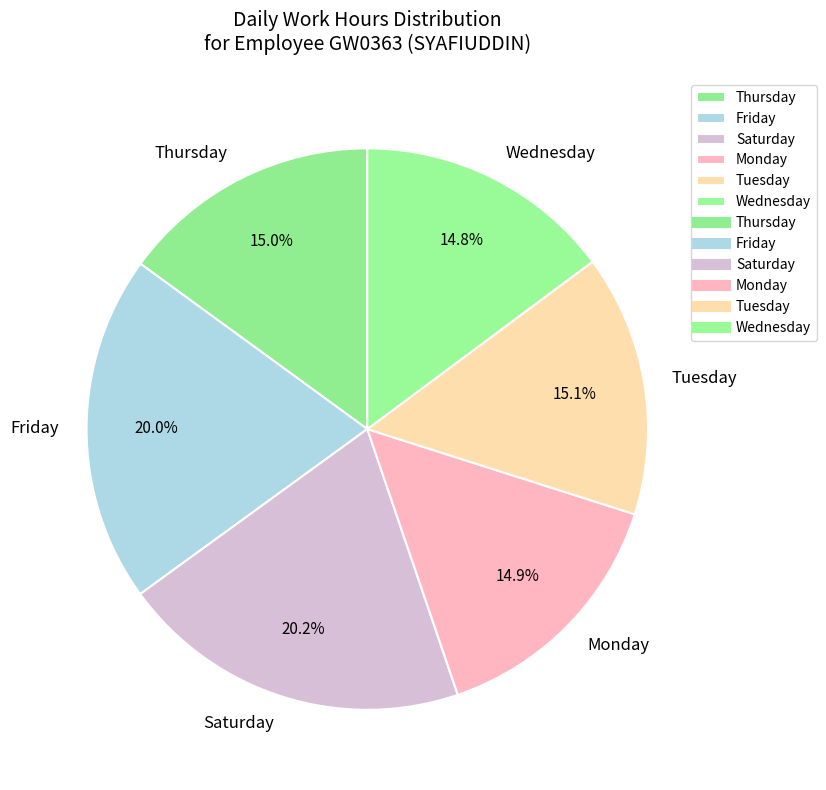

What is the ratio of the value at Monday to the value at Wednesday?

1.0